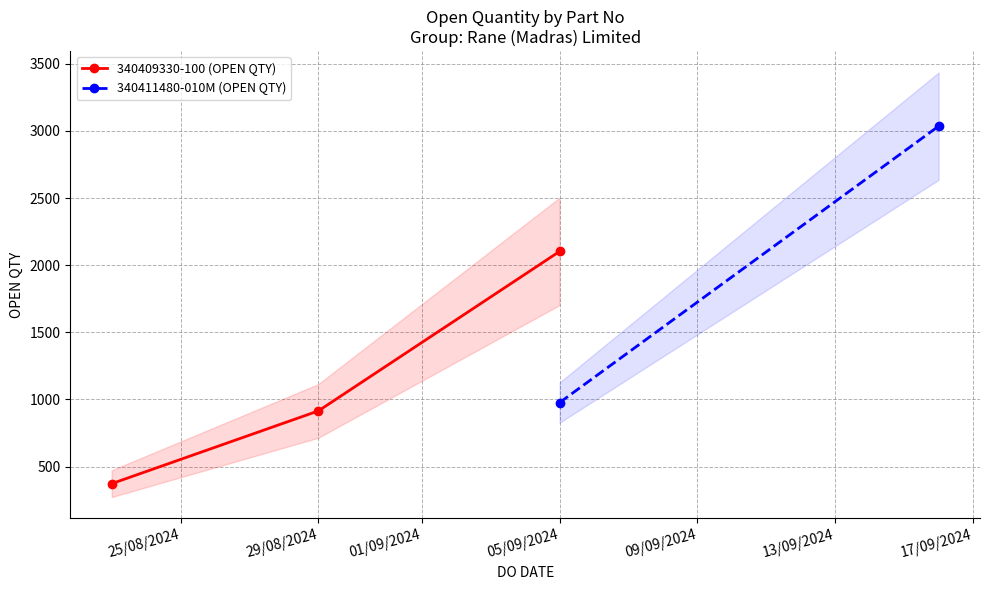

Which category has the highest value in the 340409330-100 (OPEN QTY) series?

05/09/2024